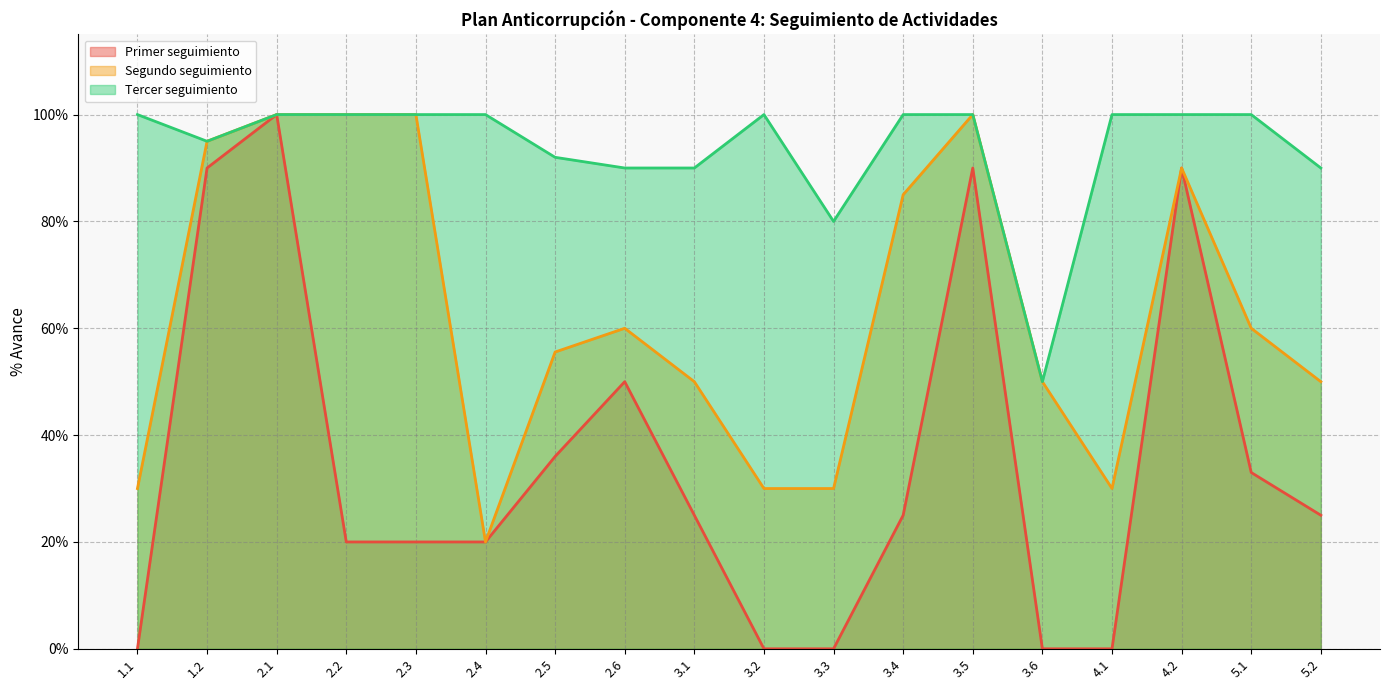

Rank the series at 4.1 from highest to lowest value.

Tercer seguimiento, Segundo seguimiento, Primer seguimiento